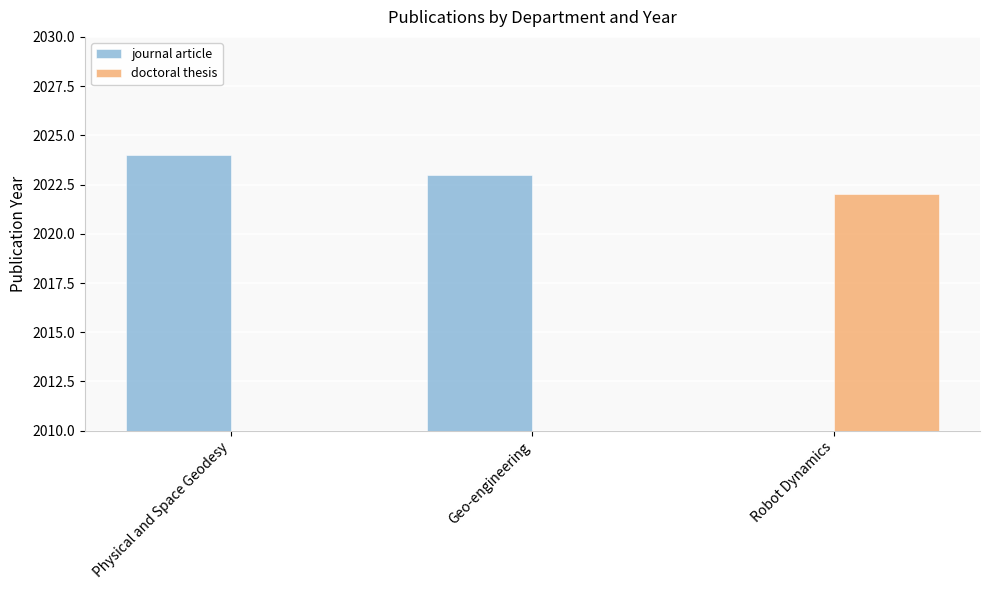

Which series has the largest range (max minus min)?

journal article